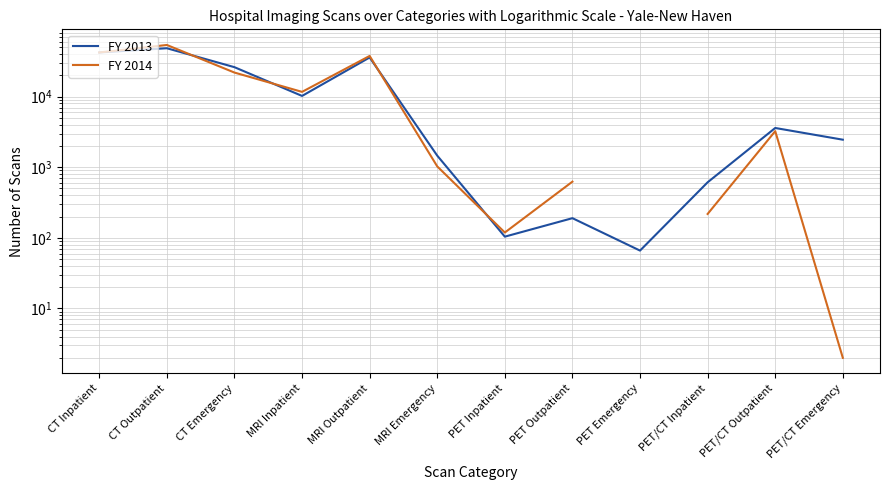

Rank the series at PET Outpatient from highest to lowest value.

FY 2014, FY 2013